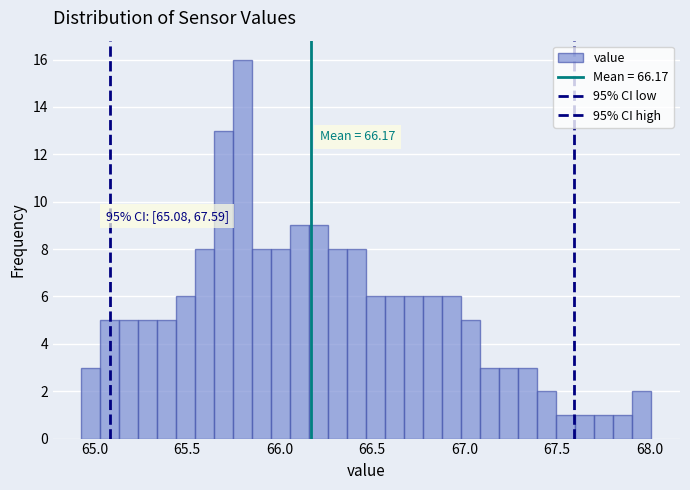

Read against the x-axis, roughly where is the centre of the tallest bar?

65.80